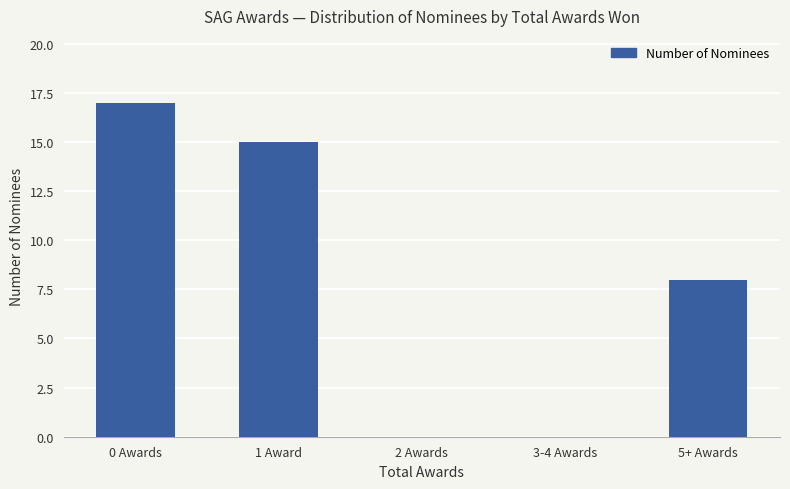

Is it true that the value at 3-4 Awards is -9?

False